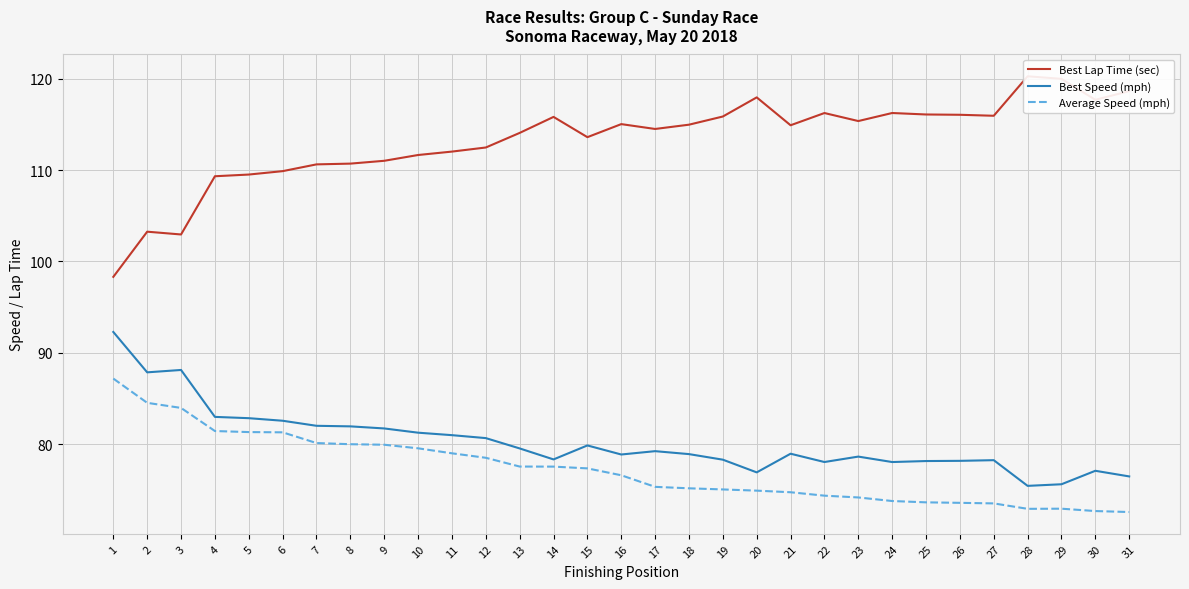

How many distinct data groups are displayed?

3